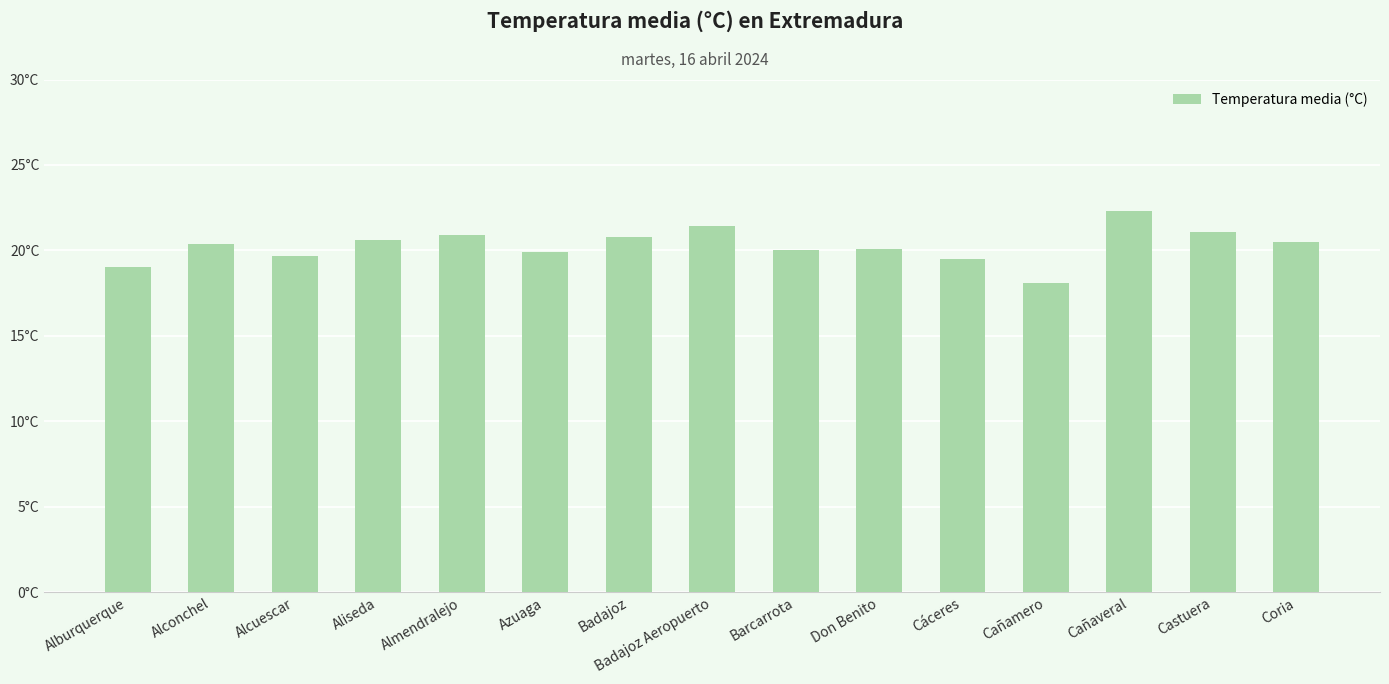

How many data points are less than 20?

5